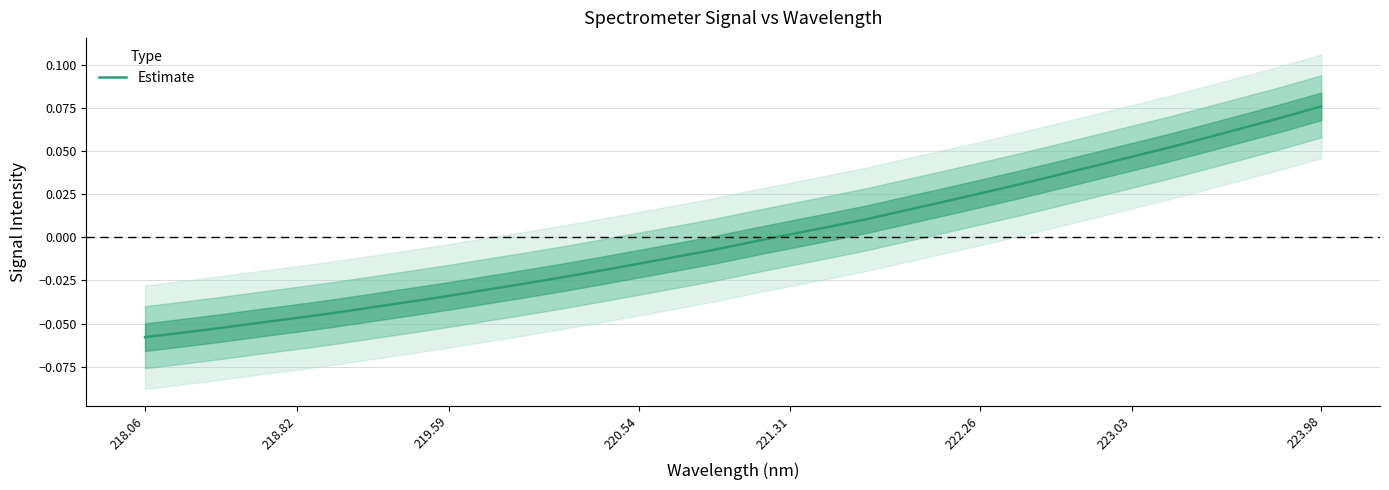

At which category does the chart reach its minimum across all series?

218.06